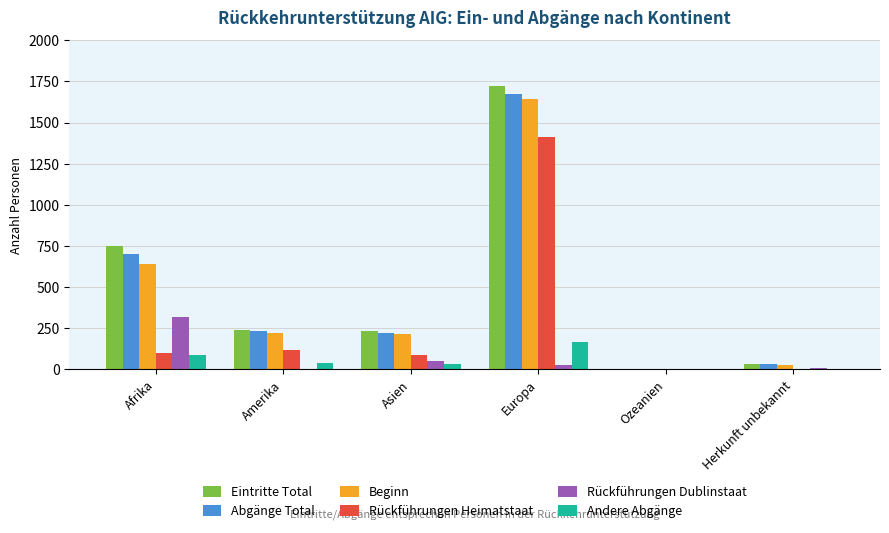

What is the sum of all Andere Abgänge values?

329